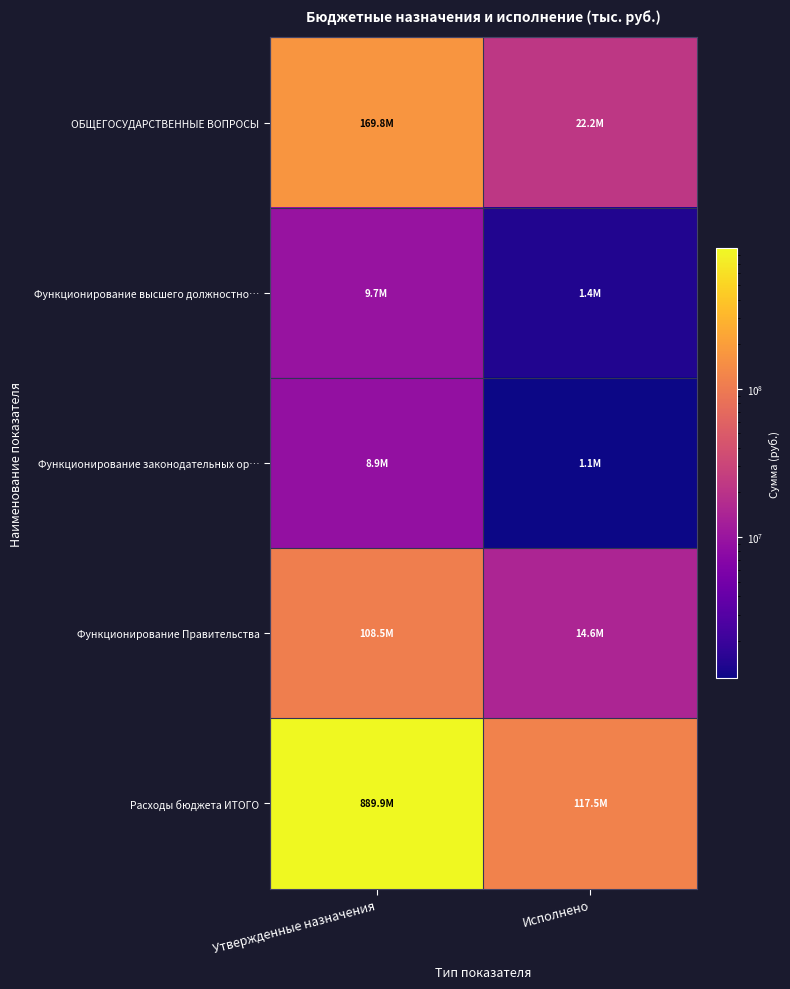

At which category is the sum across all series the highest?

Утвержденные назначения